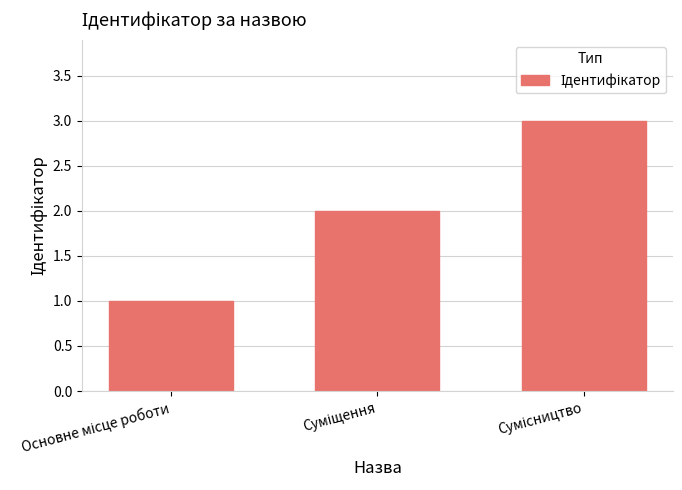

Does the chart contain any negative values?

No